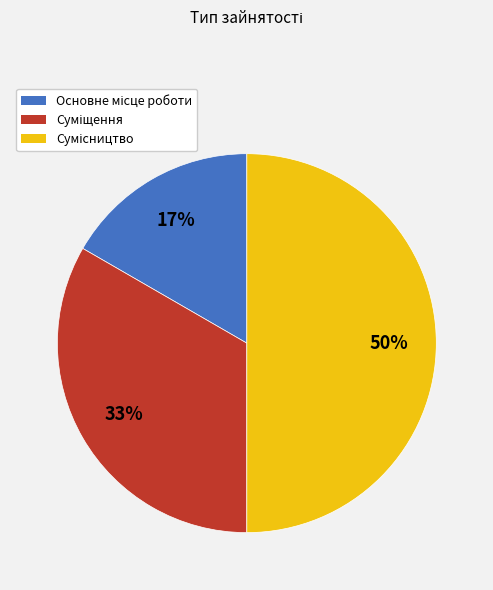

To the nearest percent, what is the difference between the largest and smallest slice percentages?

33%